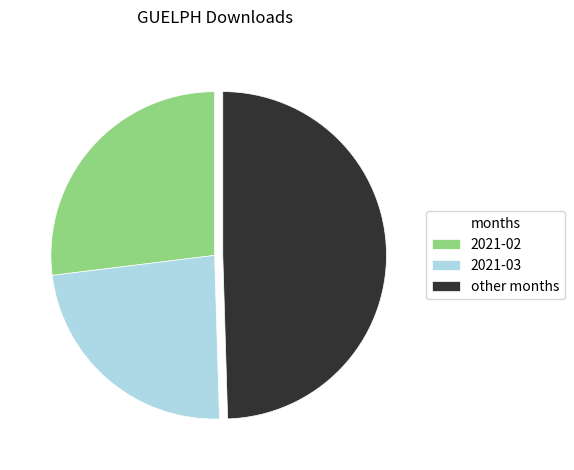

Which slice is the largest?

other months